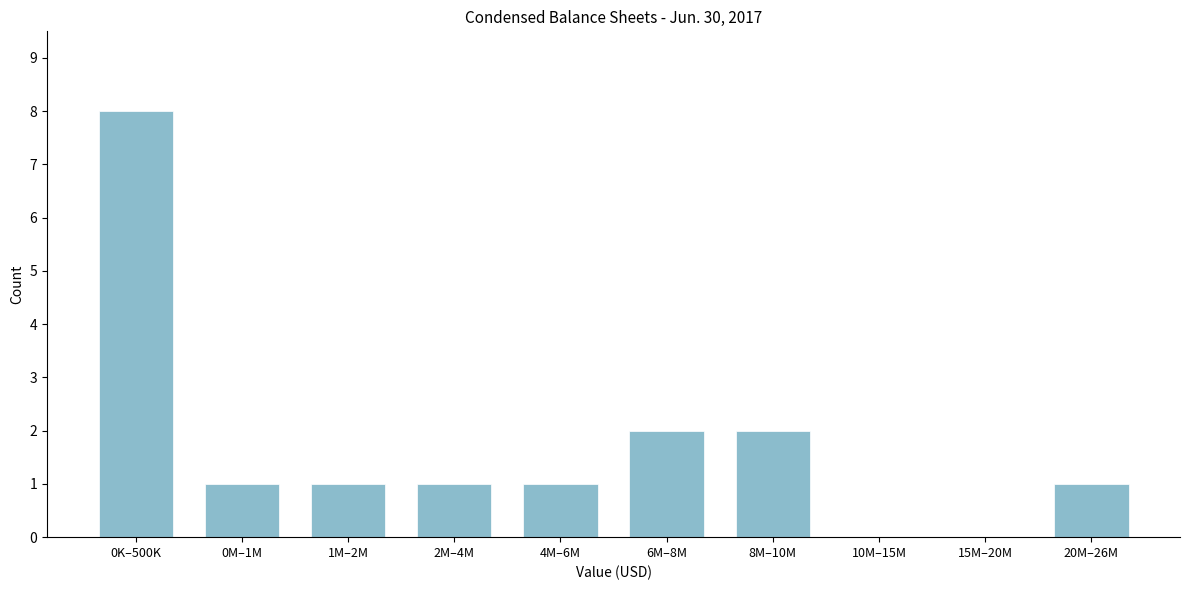

Reading left to right, extract all data points from this chart.

0K–500K=8	0M–1M=1	1M–2M=1	2M–4M=1	4M–6M=1	6M–8M=2	8M–10M=2	10M–15M=0	15M–20M=0	20M–26M=1